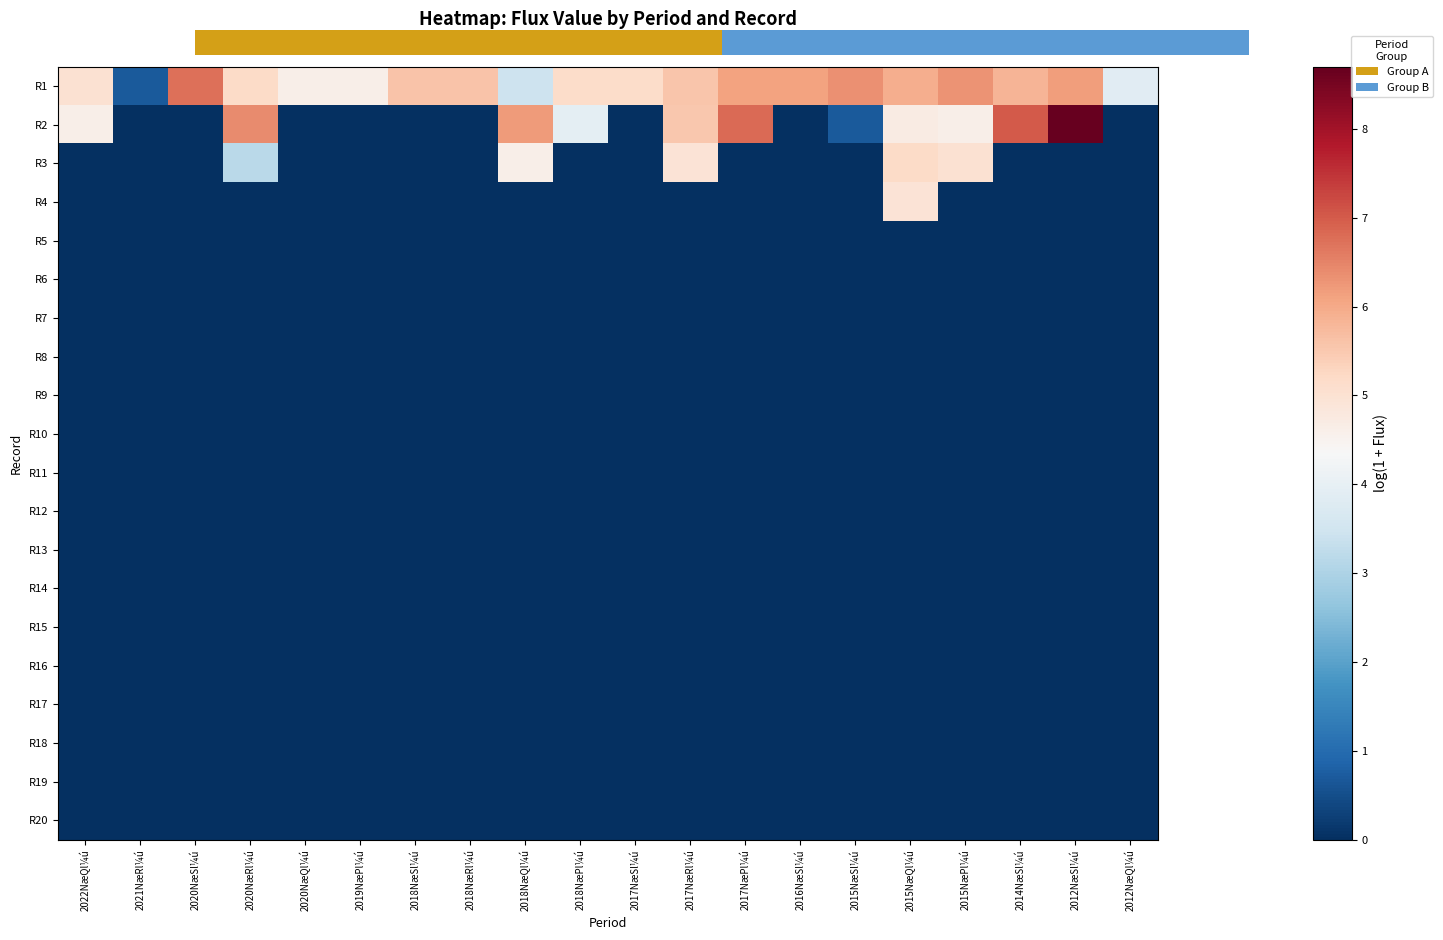

What is the difference between the highest and lowest values at 2017NæPl¼ú?

6.8